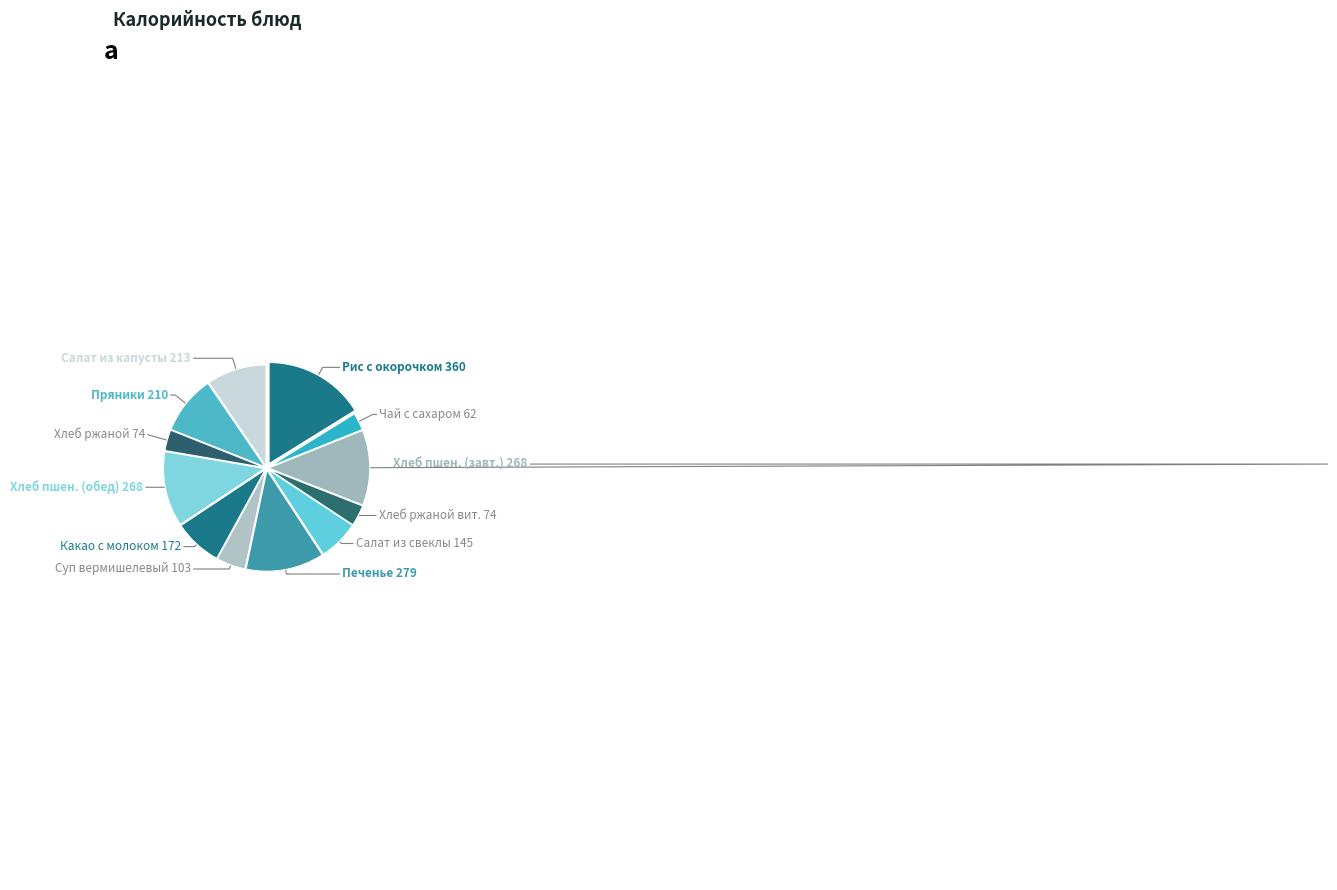

Do Печенье 279 and Хлеб пшен. (завт.) 268 together represent more than half of the pie?

No